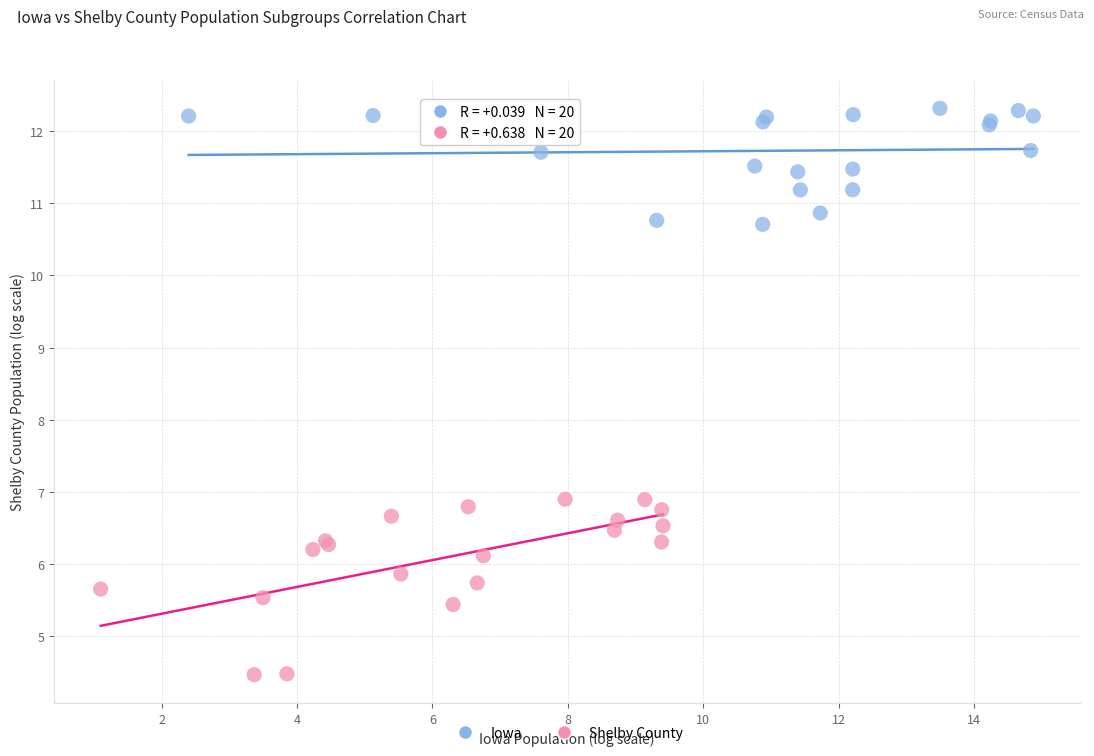

Which series reaches the maximum Y coordinate?

Iowa